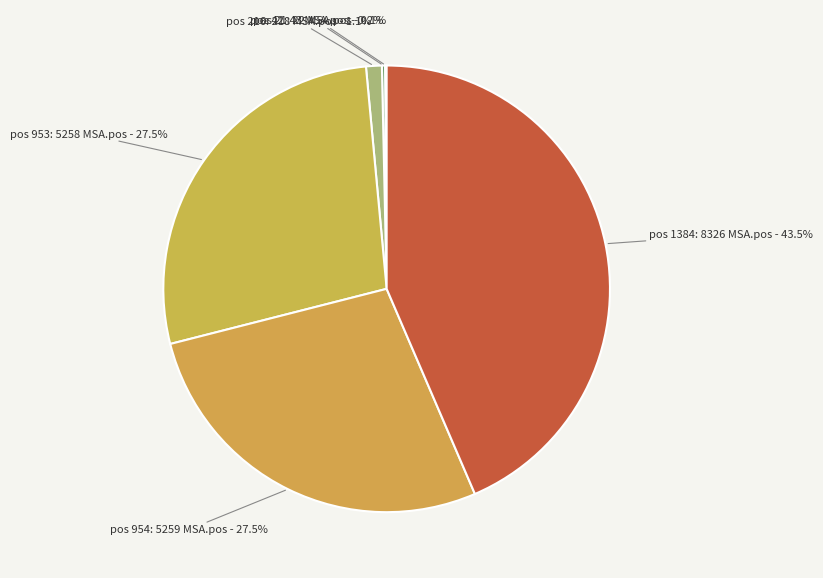

Which slice is the largest?

pos 1384: 8326 MSA.pos - 43.5%